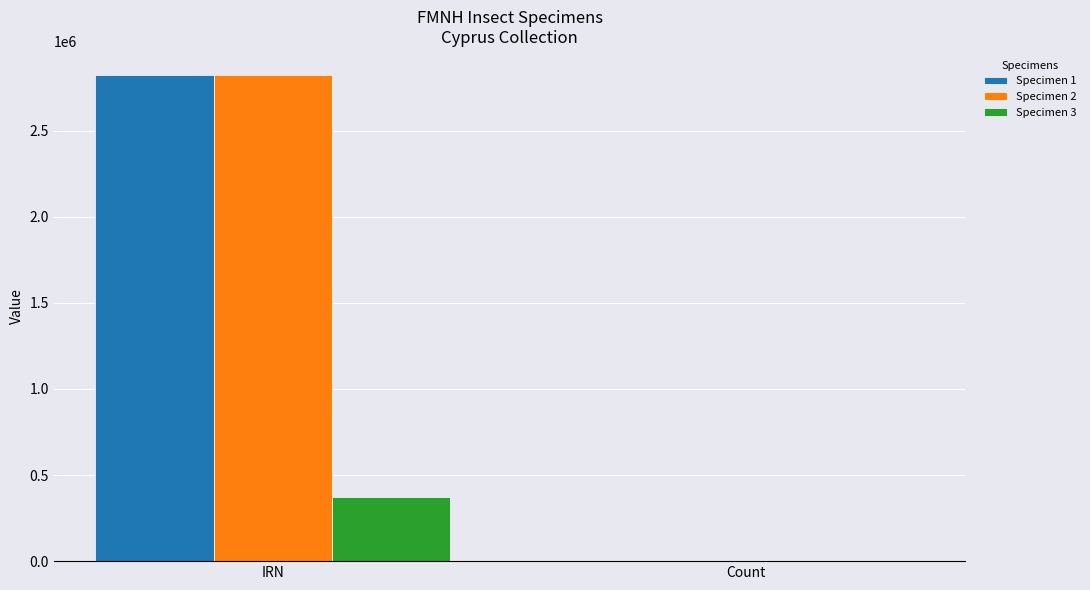

Which series has the widest spread of values?

Specimen 2